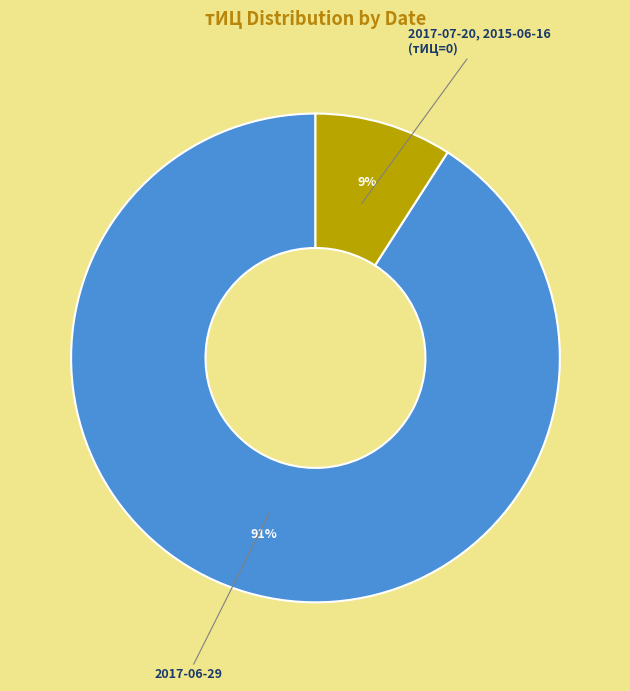

Does any single category account for the majority?

Yes